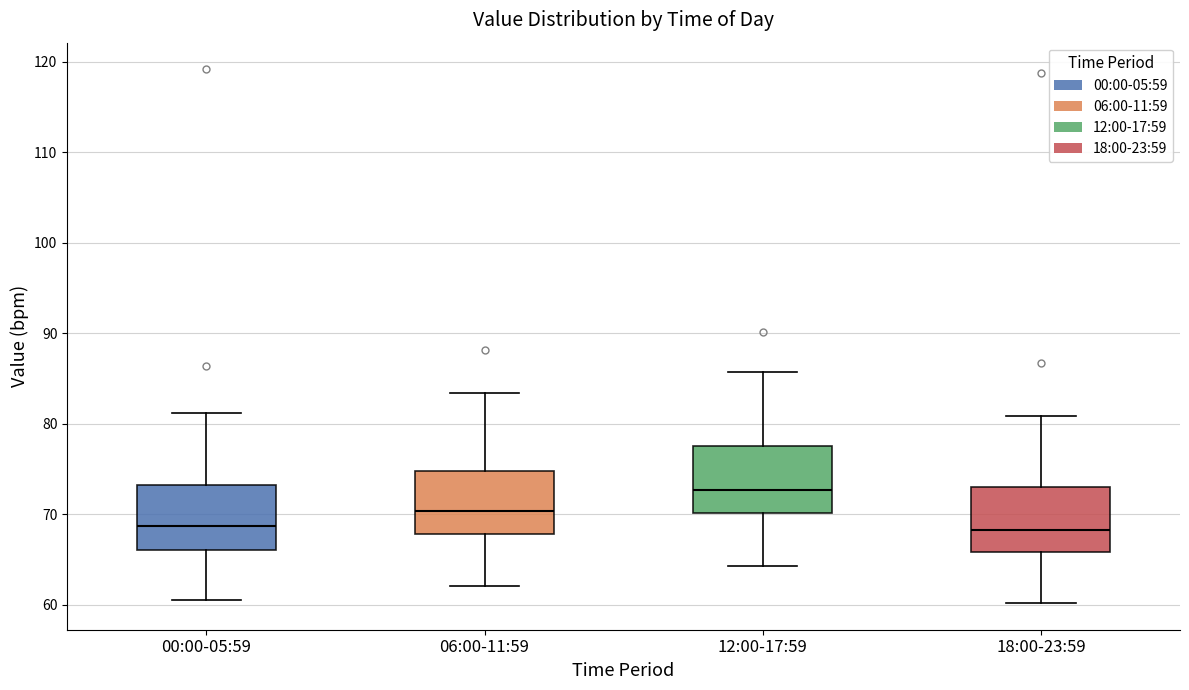

Which box has the highest median line?

12:00-17:59